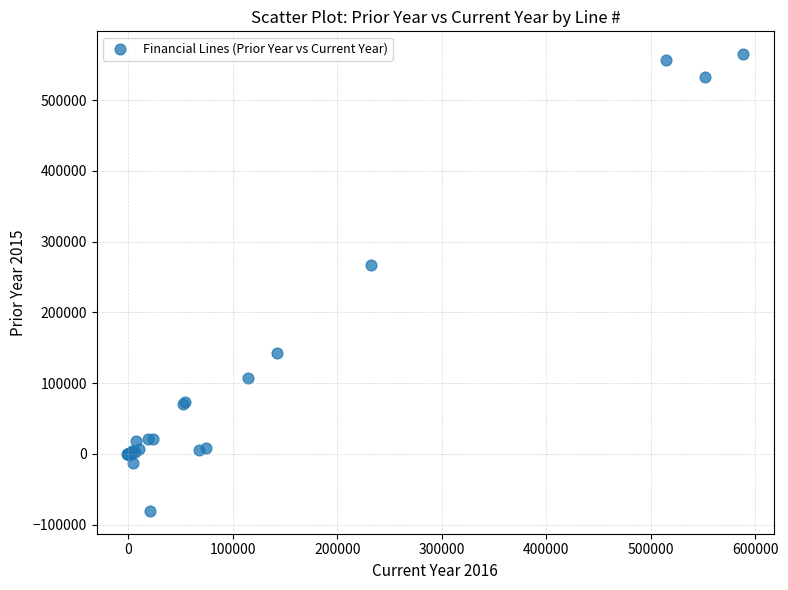

What Y value in the scatter plot is closest to 242243?

266845